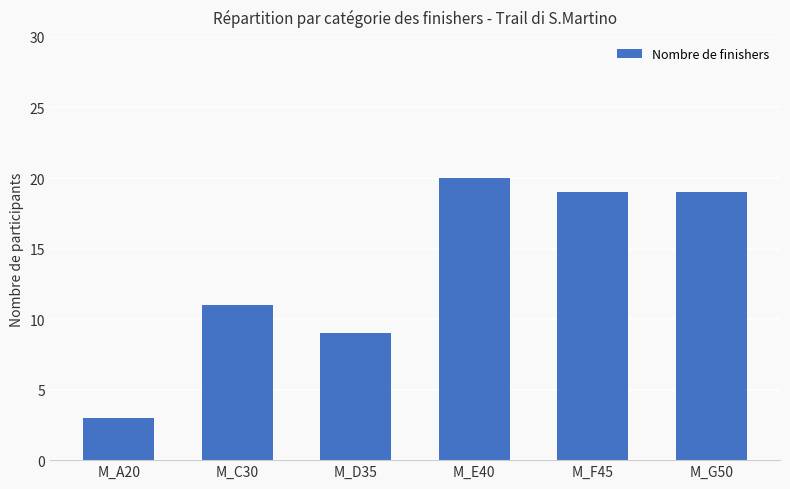

What is the difference between the maximum and minimum values?

17